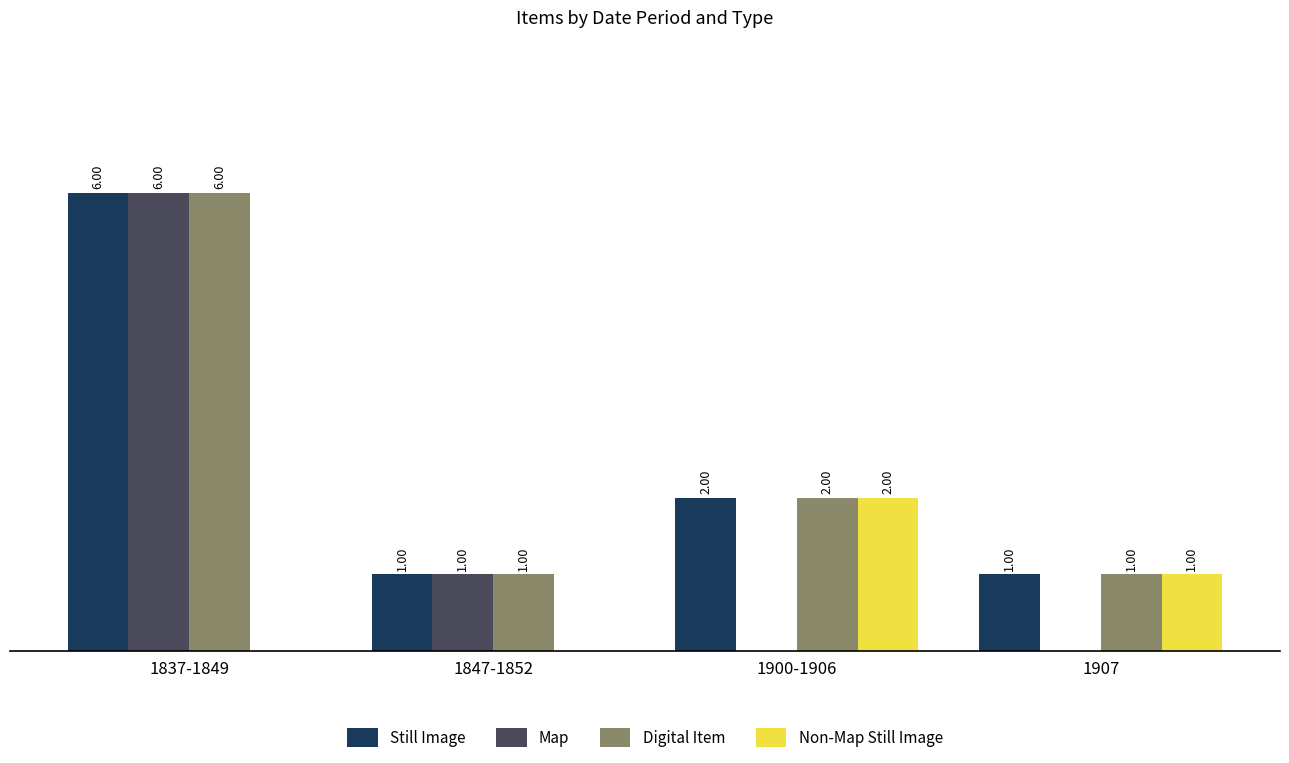

Is the value of Still Image at 1900-1906 greater than the value of Map at 1900-1906?

Yes